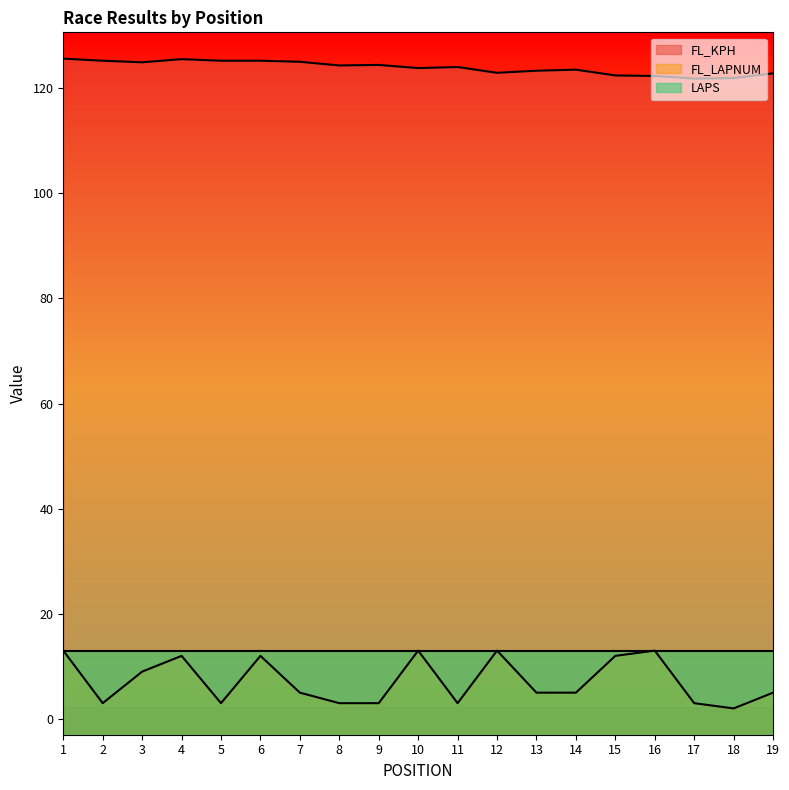

Which series has the widest spread of values?

FL_LAPNUM